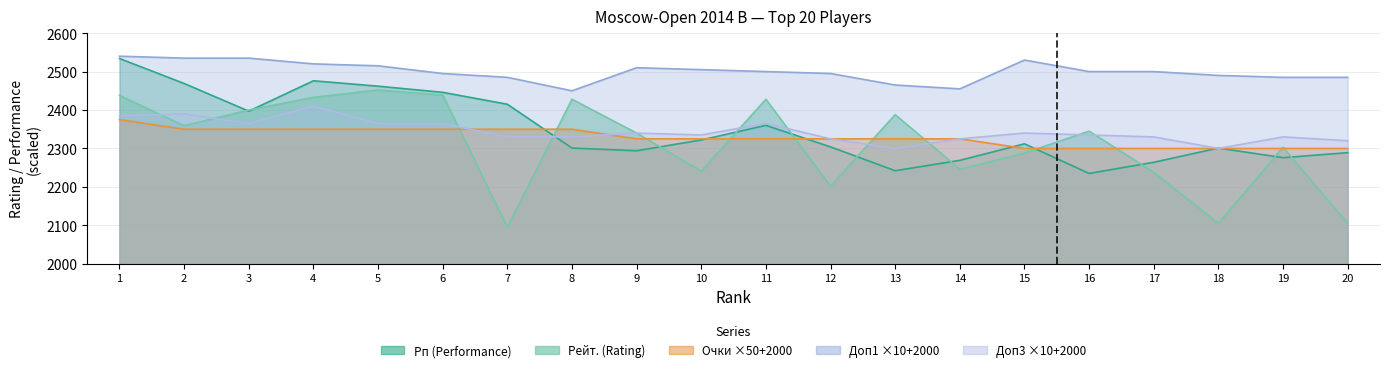

Reading left to right, list all the values displayed in this chart.

Рп: 2534	2469	2397	2476	2462	2446	2415	2301	2294	2322	2360	2304	2242	2269	2312	2235	2264	2301	2276	2289
Рейт.: 2438	2359	2400	2433	2452	2439	2095	2428	2340	2241	2428	2202	2388	2246	2288	2345	2238	2105	2303	2105
Очки: 2375	2350	2350	2350	2350	2350	2350	2350	2325	2325	2325	2325	2325	2325	2300	2300	2300	2300	2300	2300
Доп1: 2540	2535	2535	2520	2515	2495	2485	2450	2510	2505	2500	2495	2465	2455	2530	2500	2500	2490	2485	2485
Доп3: 2385	2390	2365	2410	2365	2365	2330	2330	2340	2335	2365	2325	2300	2325	2340	2335	2330	2300	2330	2320